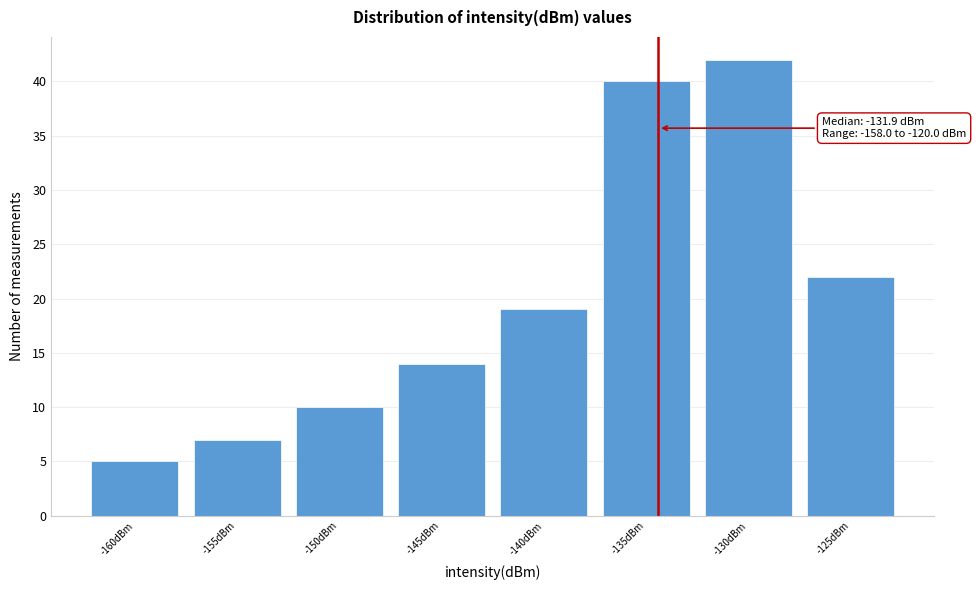

Reading right to left, extract all data points from this chart.

-125dBm=22	-130dBm=42	-135dBm=40	-140dBm=19	-145dBm=14	-150dBm=10	-155dBm=7	-160dBm=5